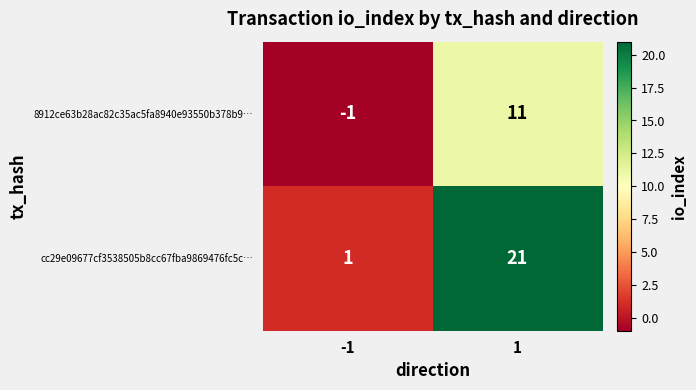

The cc29e09677cf3538505b8cc67fba9869476fc5c… series shows 21 at 1. True or false?

True